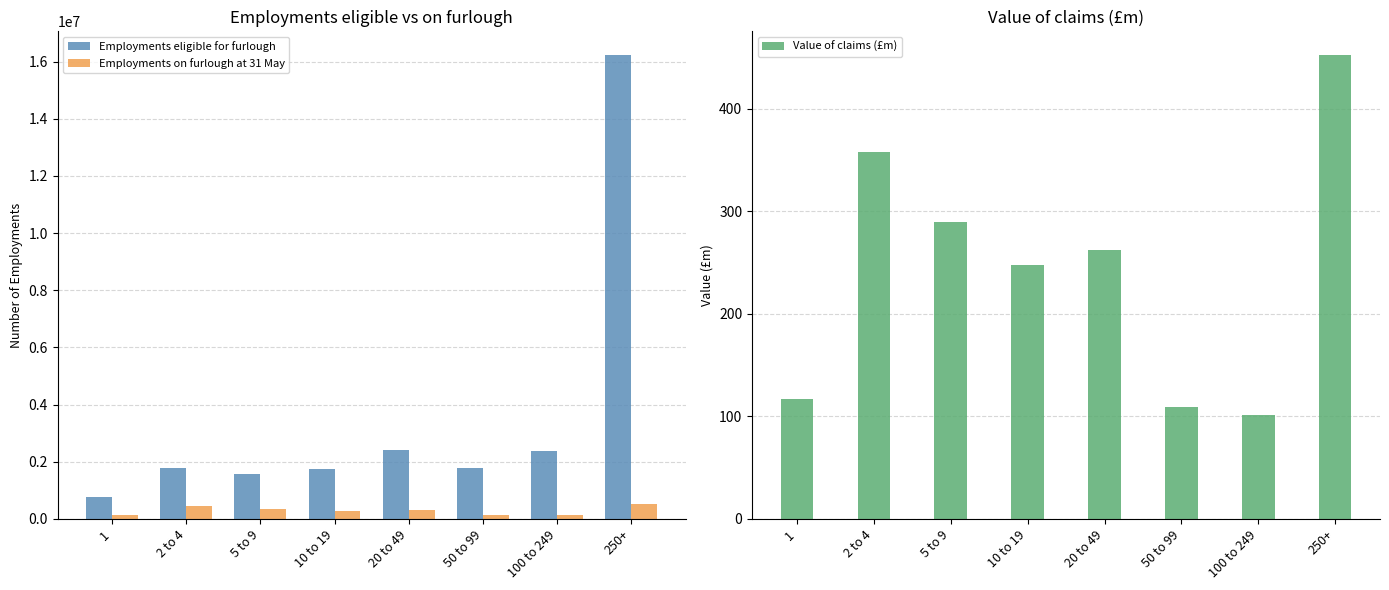

What is the spread (max minus min) of values at 10 to 19?

1729452